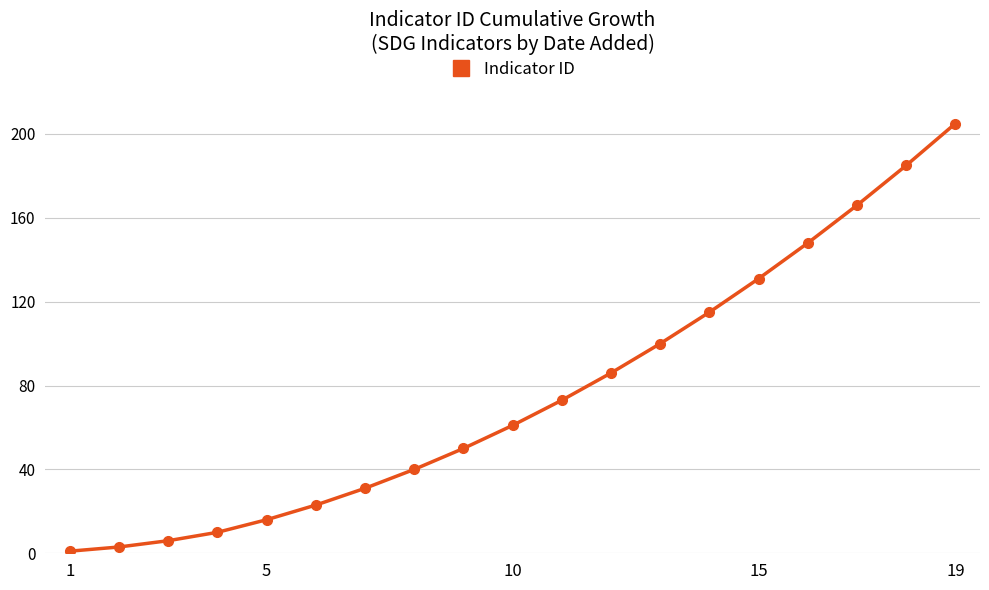

What is the sum of all values?

1450